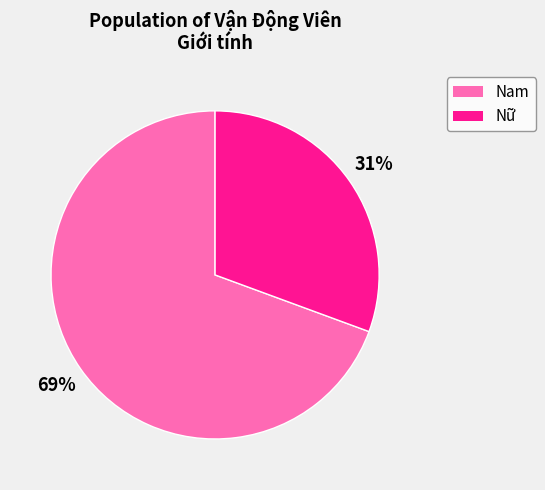

Rank the categories by value from lowest to highest.

Nữ, Nam